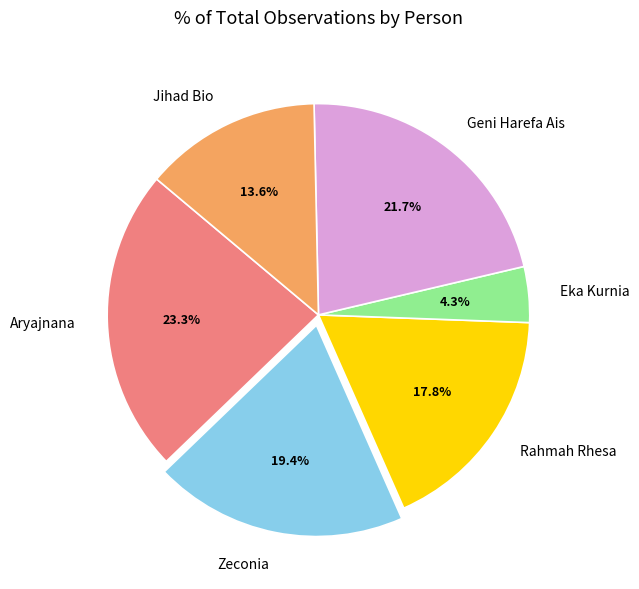

To the nearest percent, what is the difference between the Aryajnana and Geni Harefa Ais slice percentages?

2%